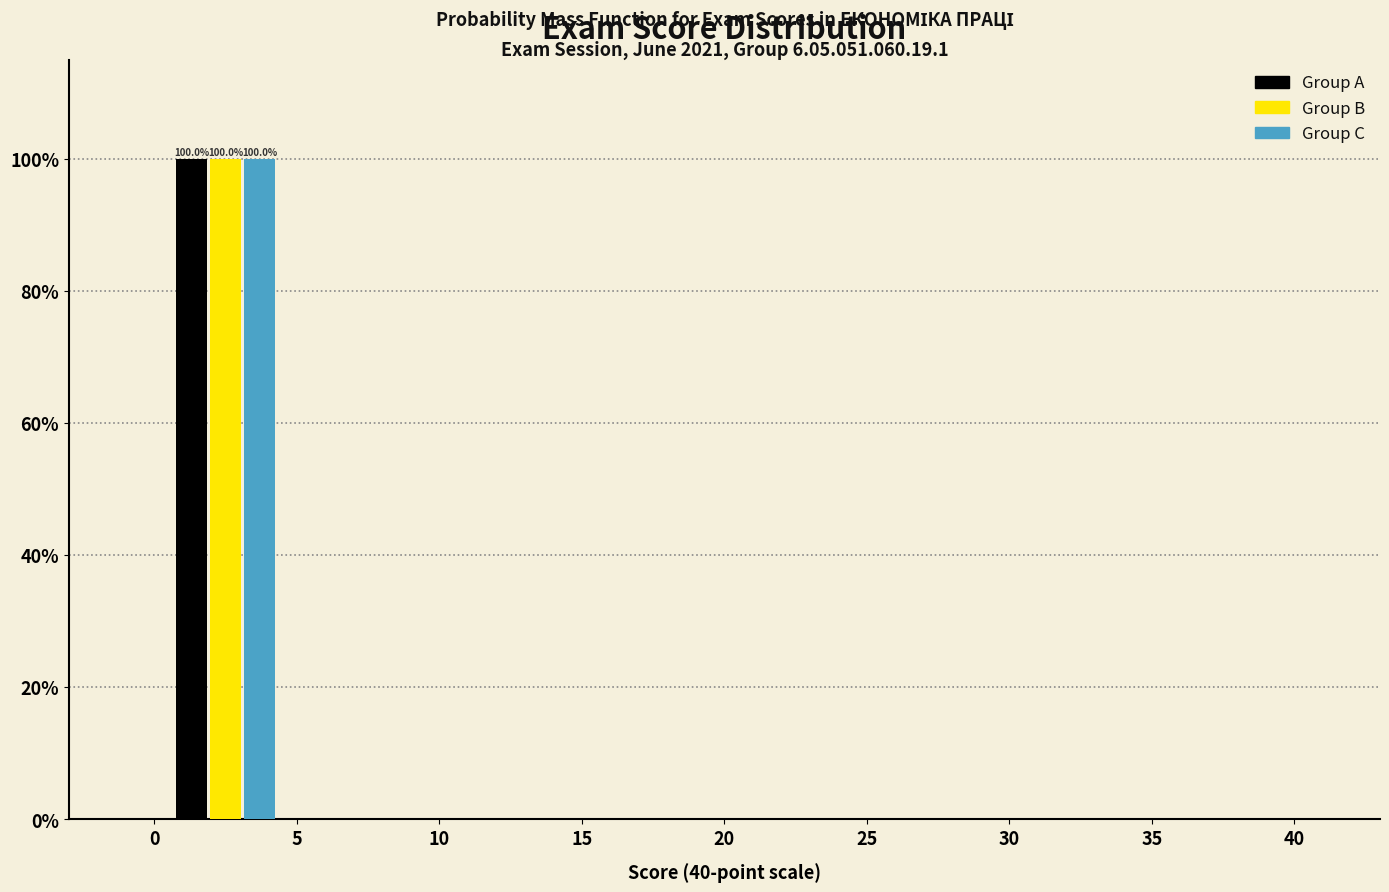

In the Group A series, which range on the x-axis has the tallest bar?

0 to 5